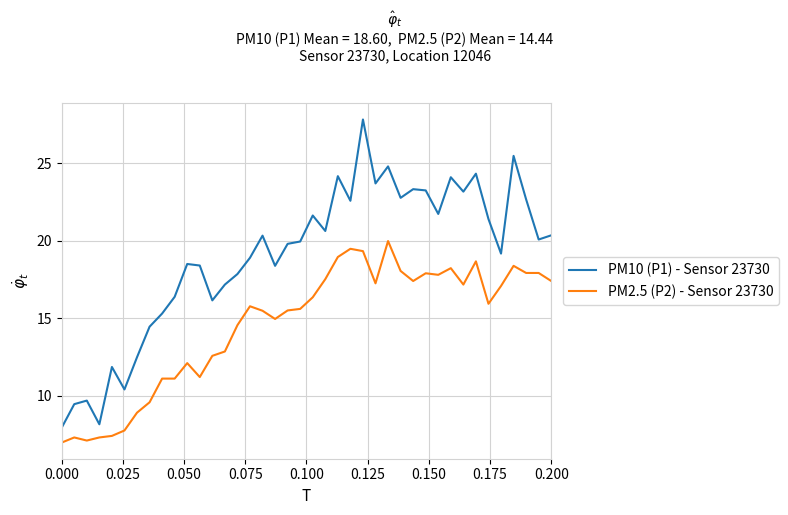

At how many categories does at least one series exceed 27?

1